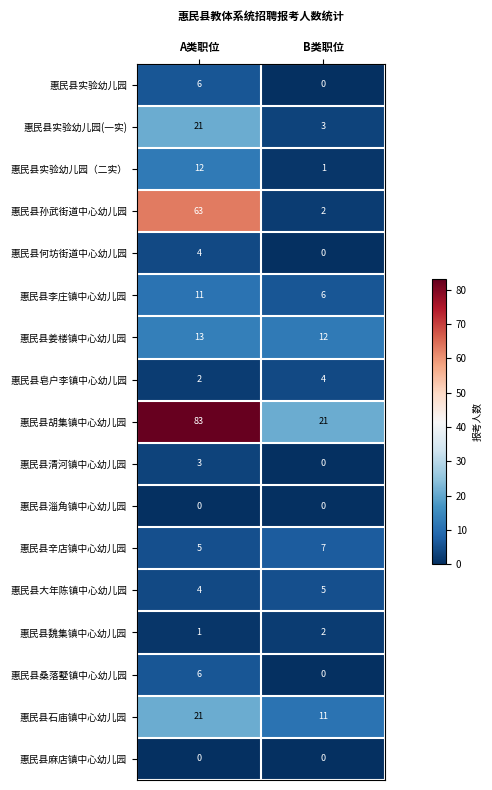

What is the difference between the maximum and minimum values in the 惠民县实验幼儿园(一实) series?

18